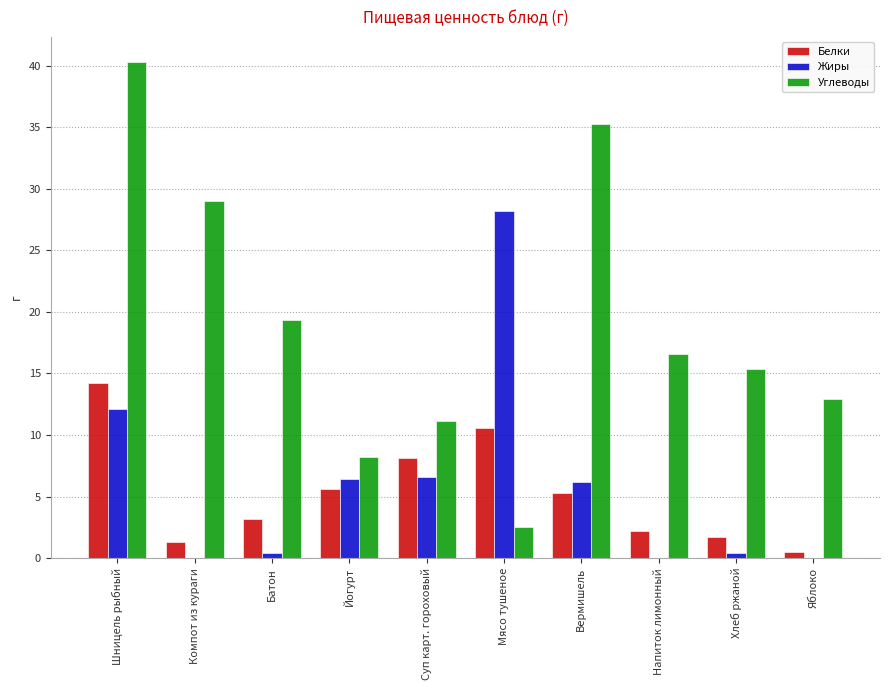

What is the difference between the Жиры values at Вермишель and Суп карт. гороховый?

0.4